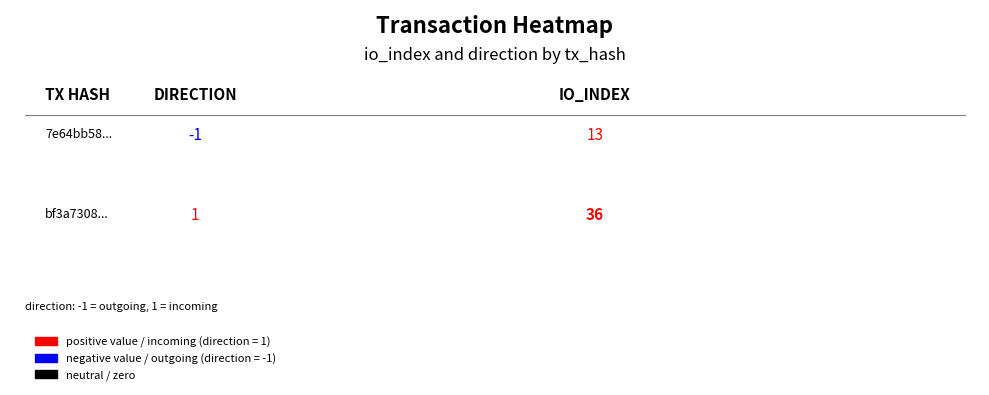

What is the sum of all bf3a7308e3a47b5f1067bef361106ebd47bcb19 values?

37